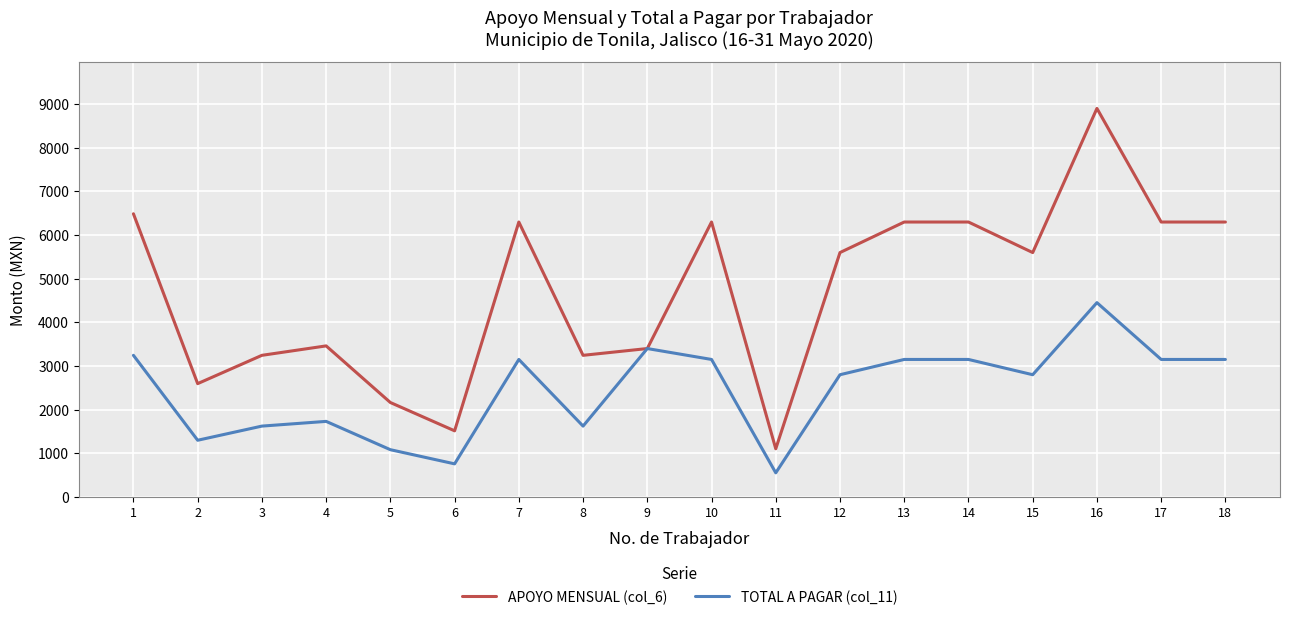

Count the number of categories in the chart.

18